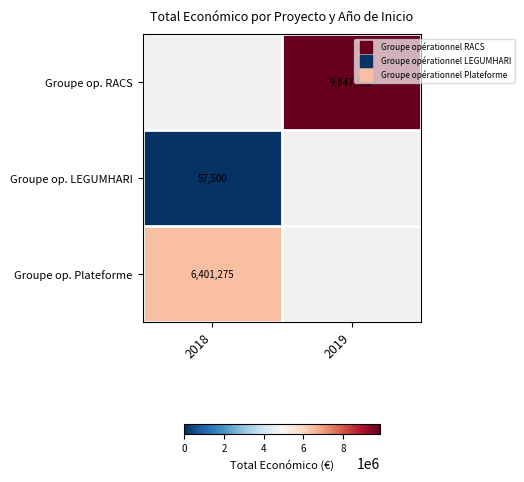

List the series in order of their overall mean, highest first.

Groupe op. RACS, Groupe op. LEGUMHARI, Groupe op. Plateforme